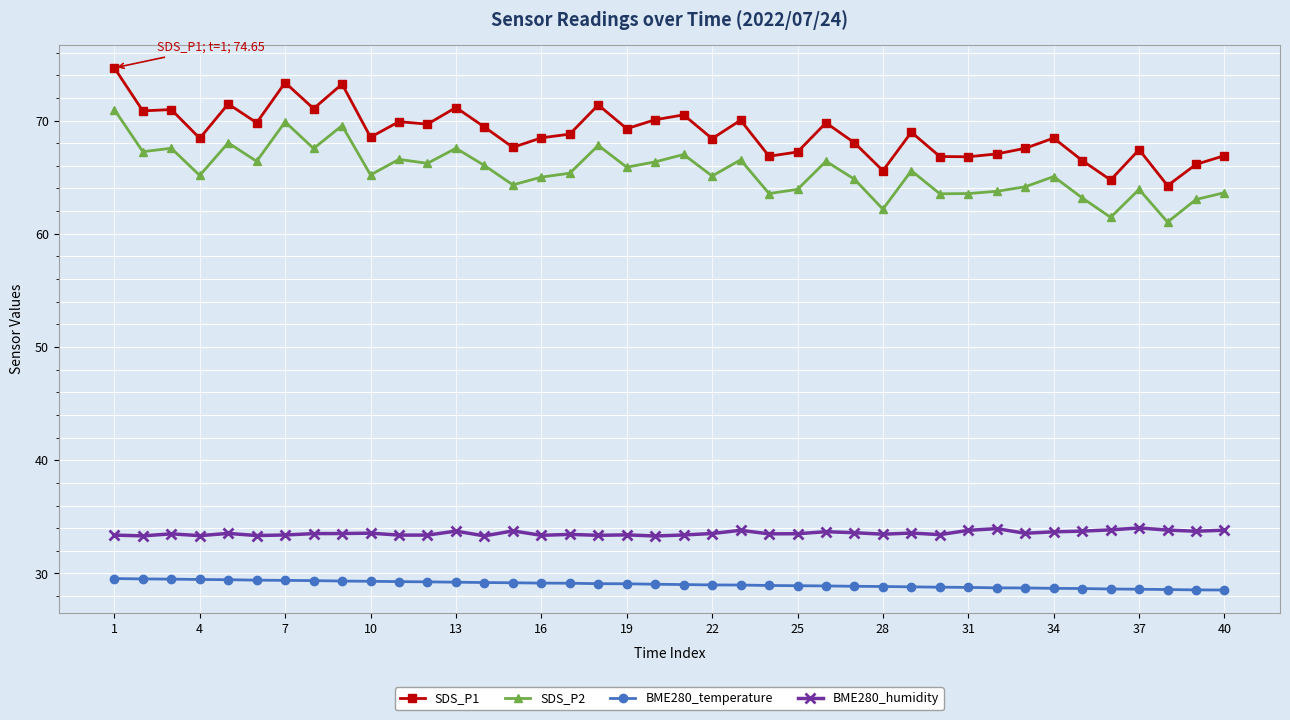

True or false: SDS_P1 and SDS_P2 intersect in this chart.

False